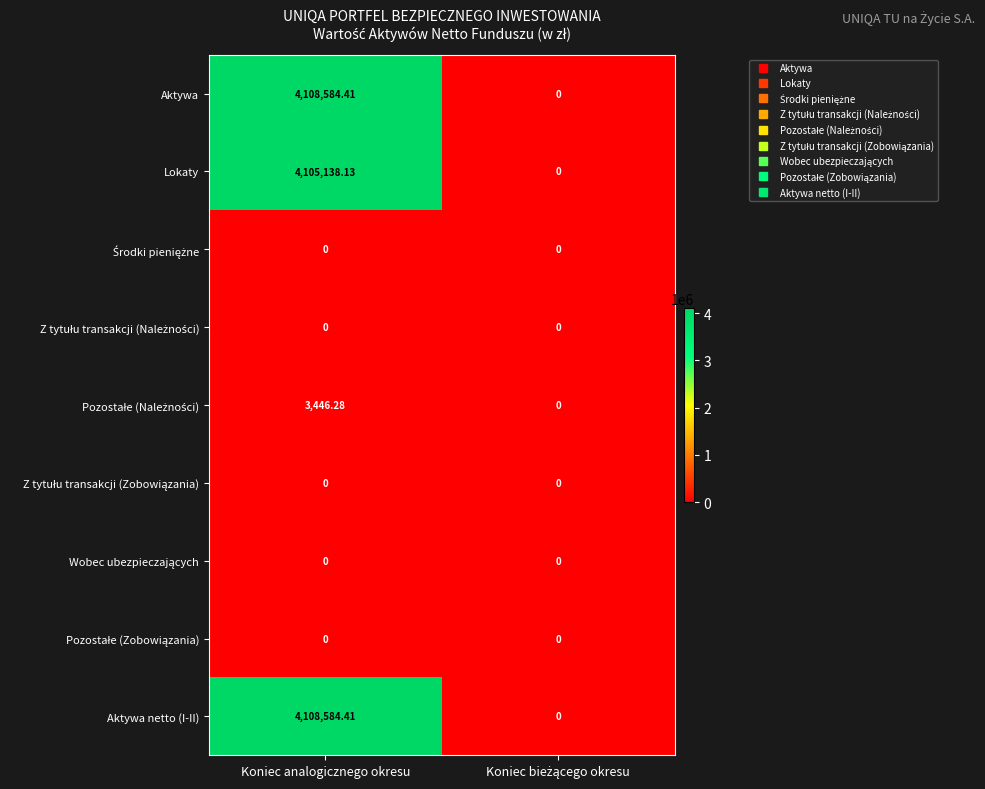

Which label corresponds to the largest value in the chart?

Koniec analogicznego okresu